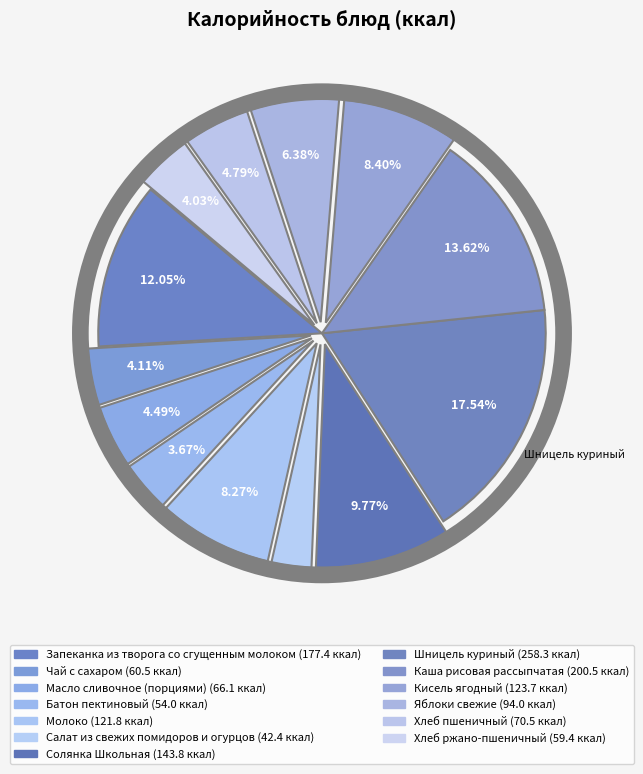

How many segments does this pie chart have?

13